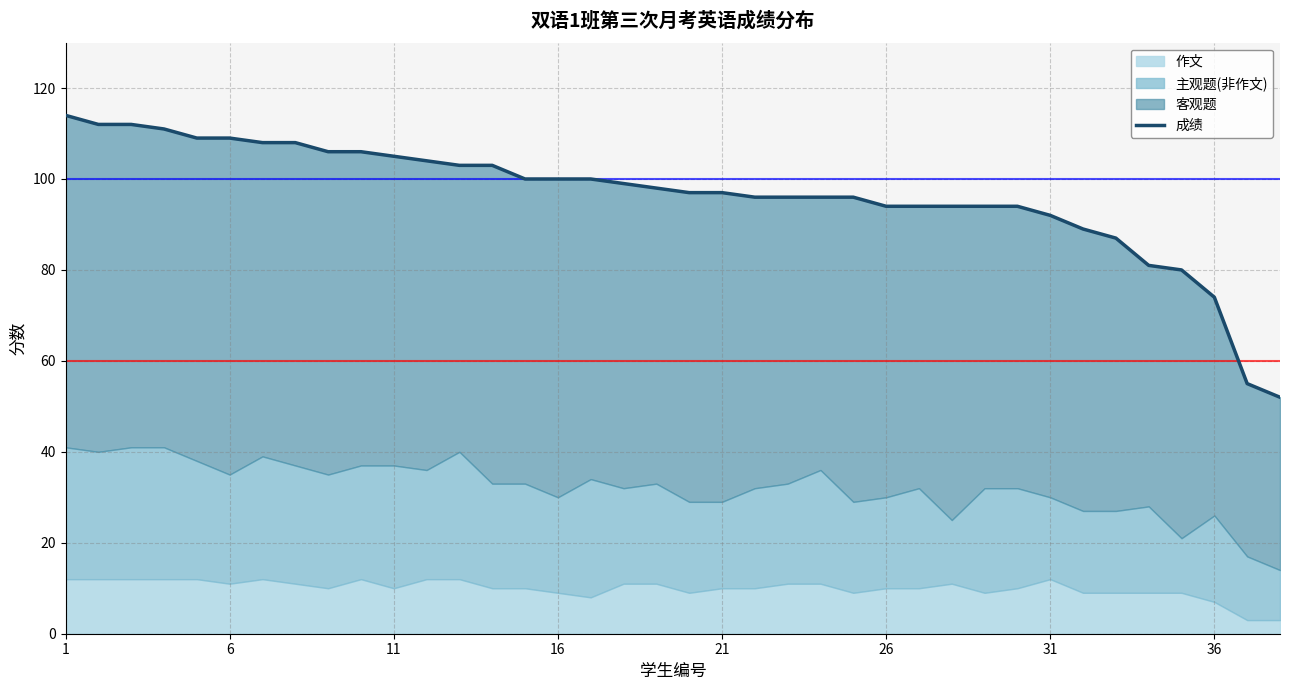

How many lines are shown in the chart?

1